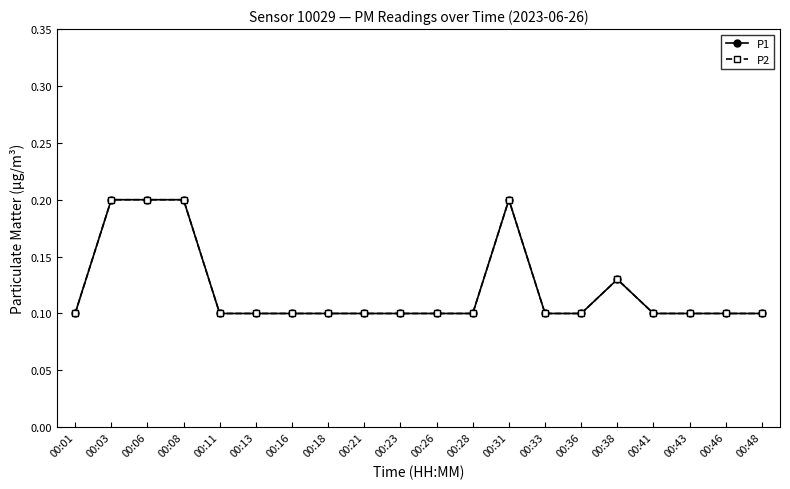

Is it true that P2 equals 0.2 at 00:03?

True